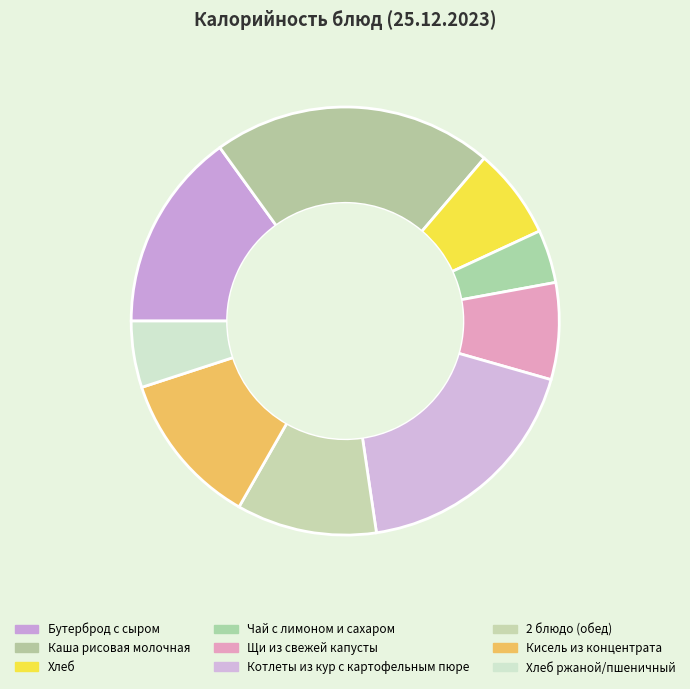

Do Бутерброд с сыром and Кисель из концентрата together represent more than half of the pie?

No